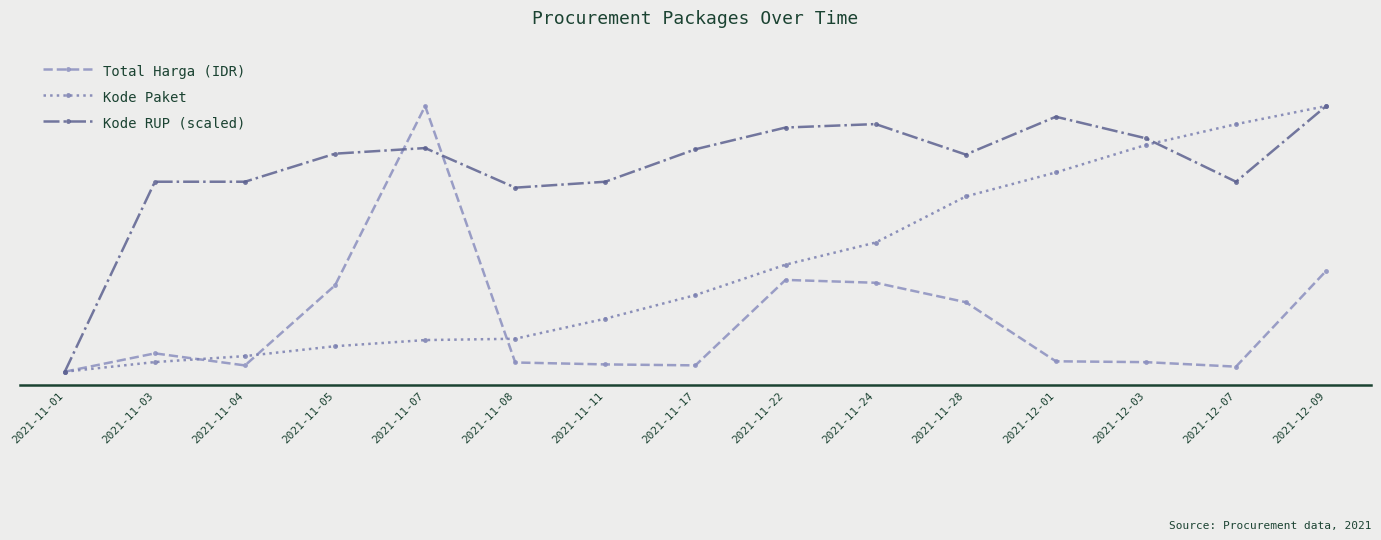

How many interior local valleys does the Total Harga (IDR) series have?

3